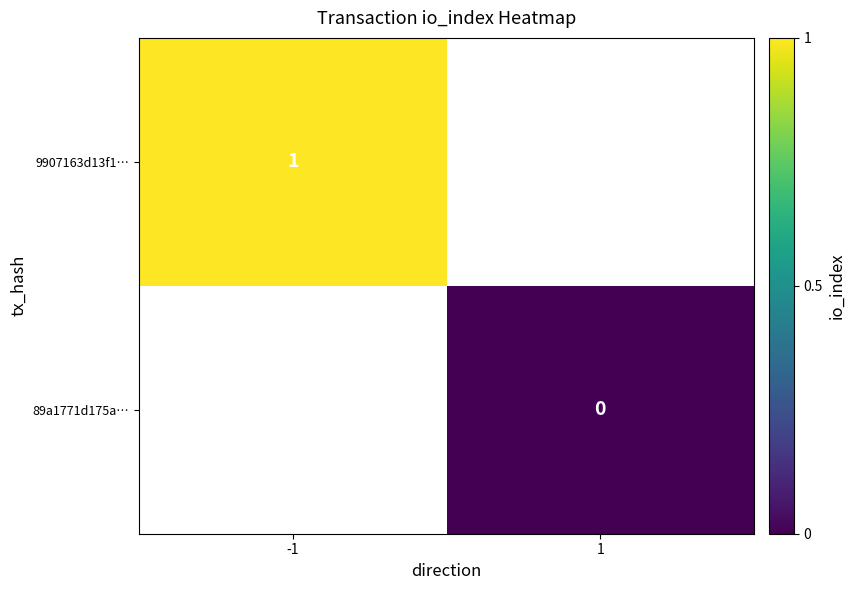

How many positive values does the 9907163d13f1… series have?

1